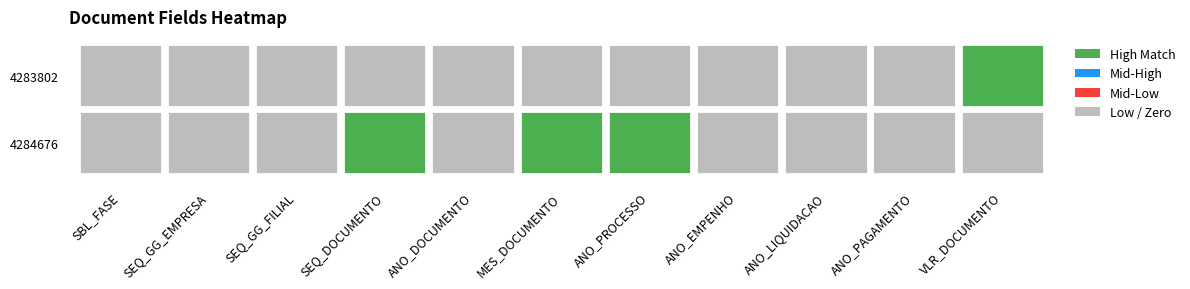

What is the maximum value for 4284676?

138693.0